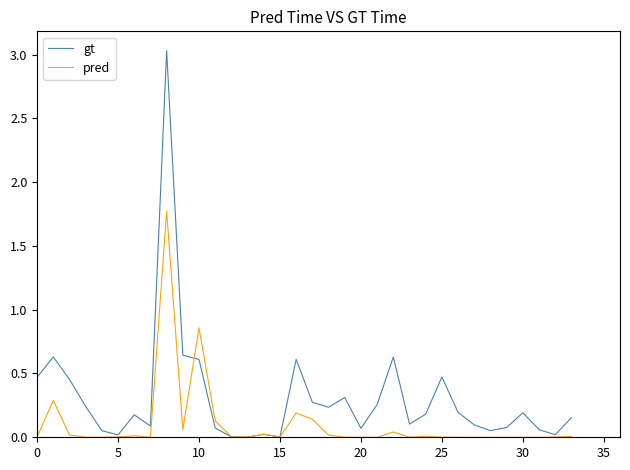

List the series in order of their overall mean, highest first.

gt, pred